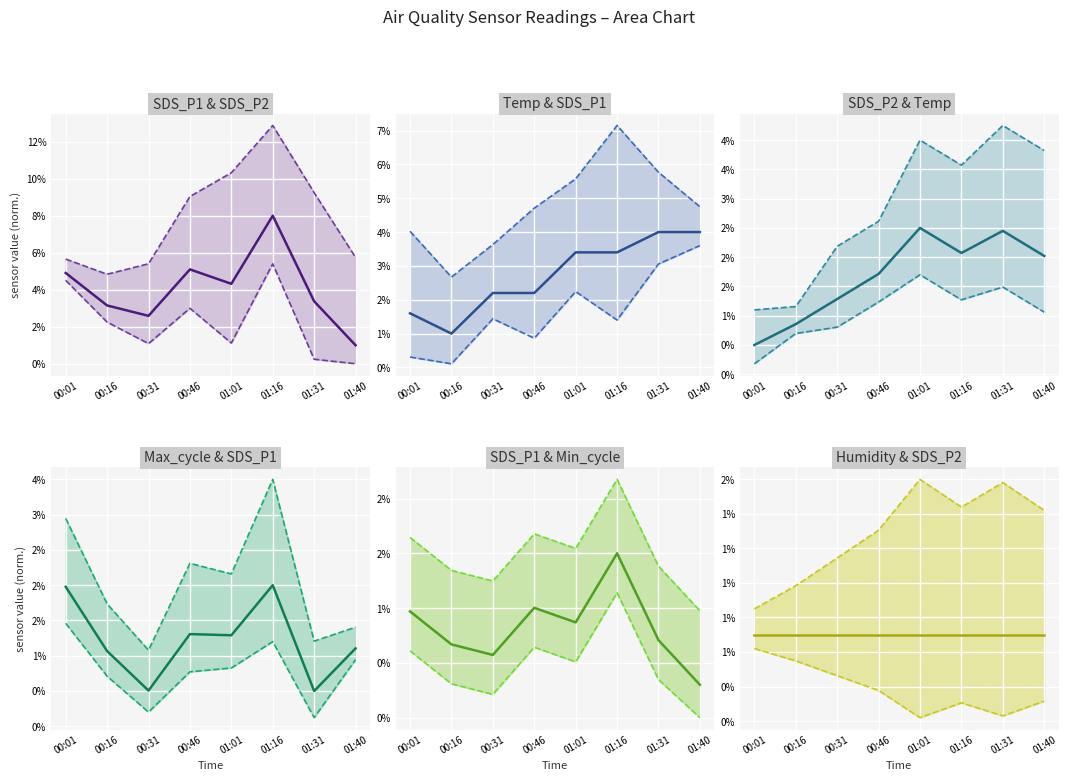

Rank the series at 01:40 from lowest to highest value.

SDS_P1, Max_cycle, SDS_P2, Temp